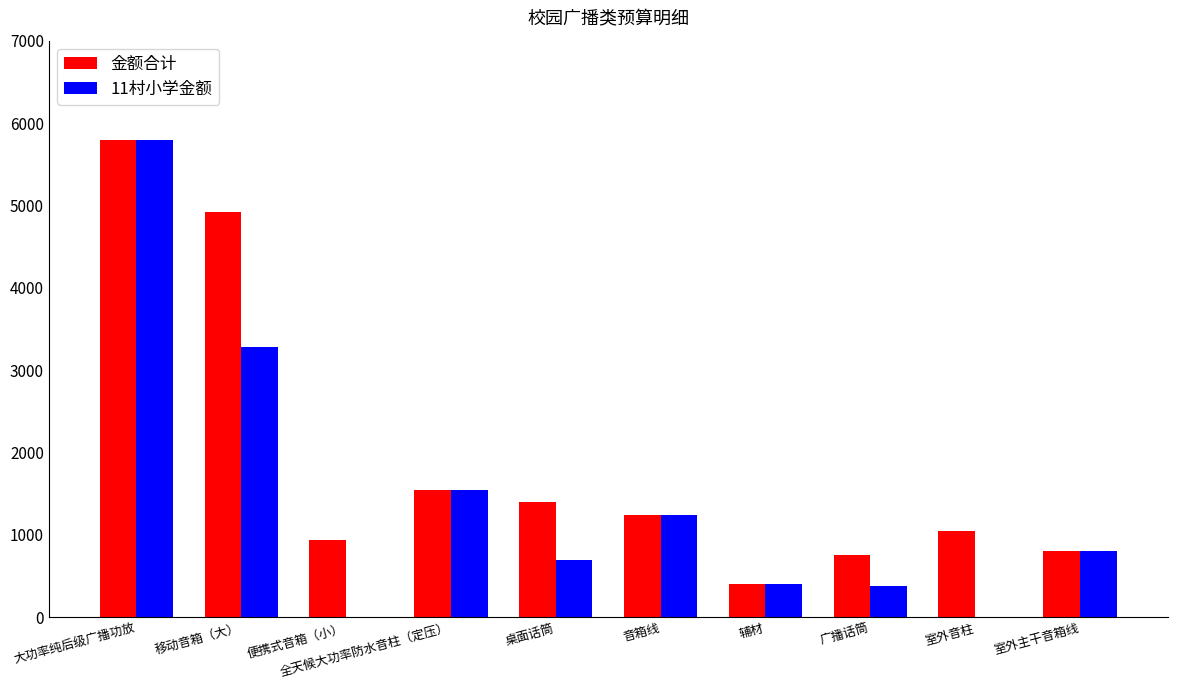

What is the greatest value displayed?

5790